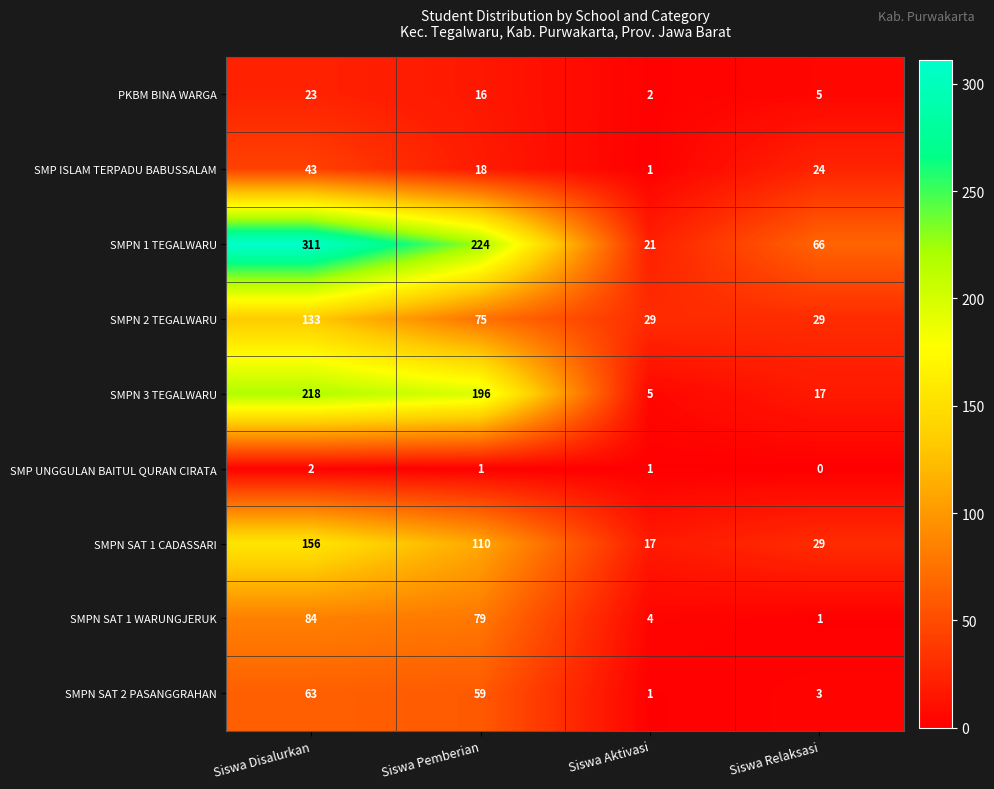

What is the total value across all series at Siswa Relaksasi?

174